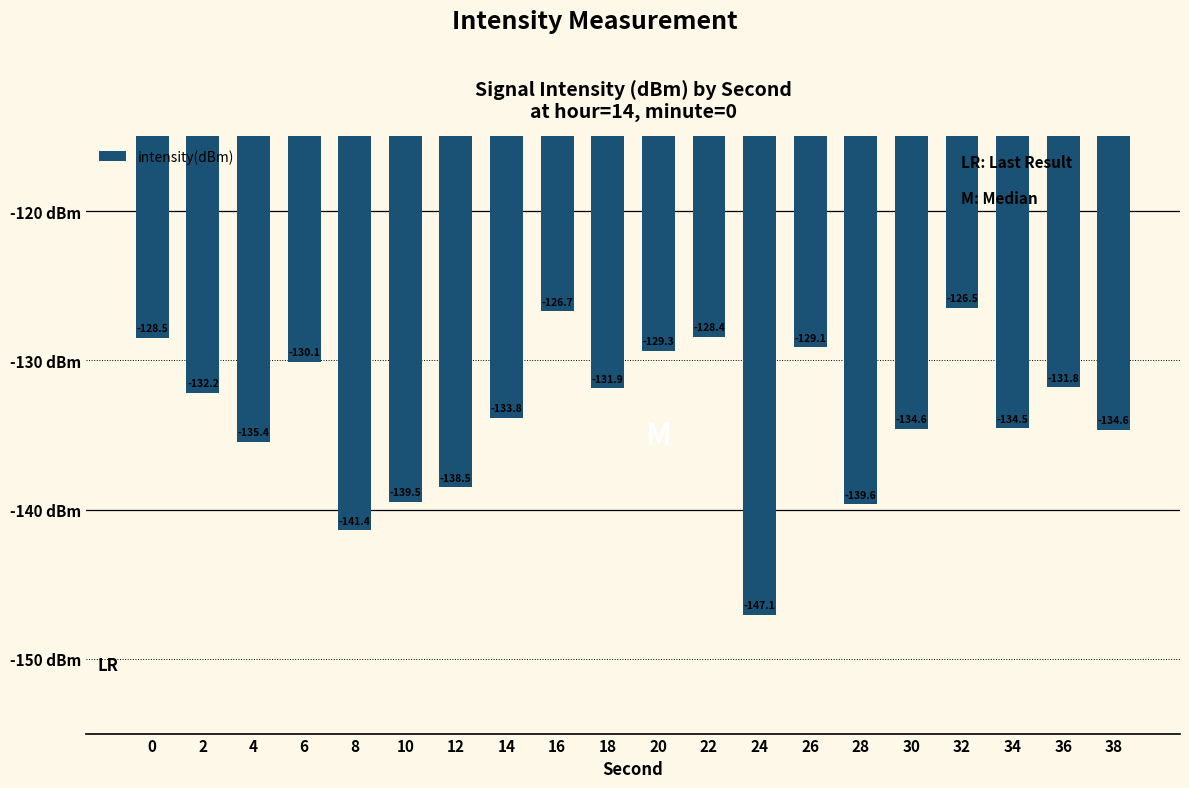

What is the average value?

-133.7